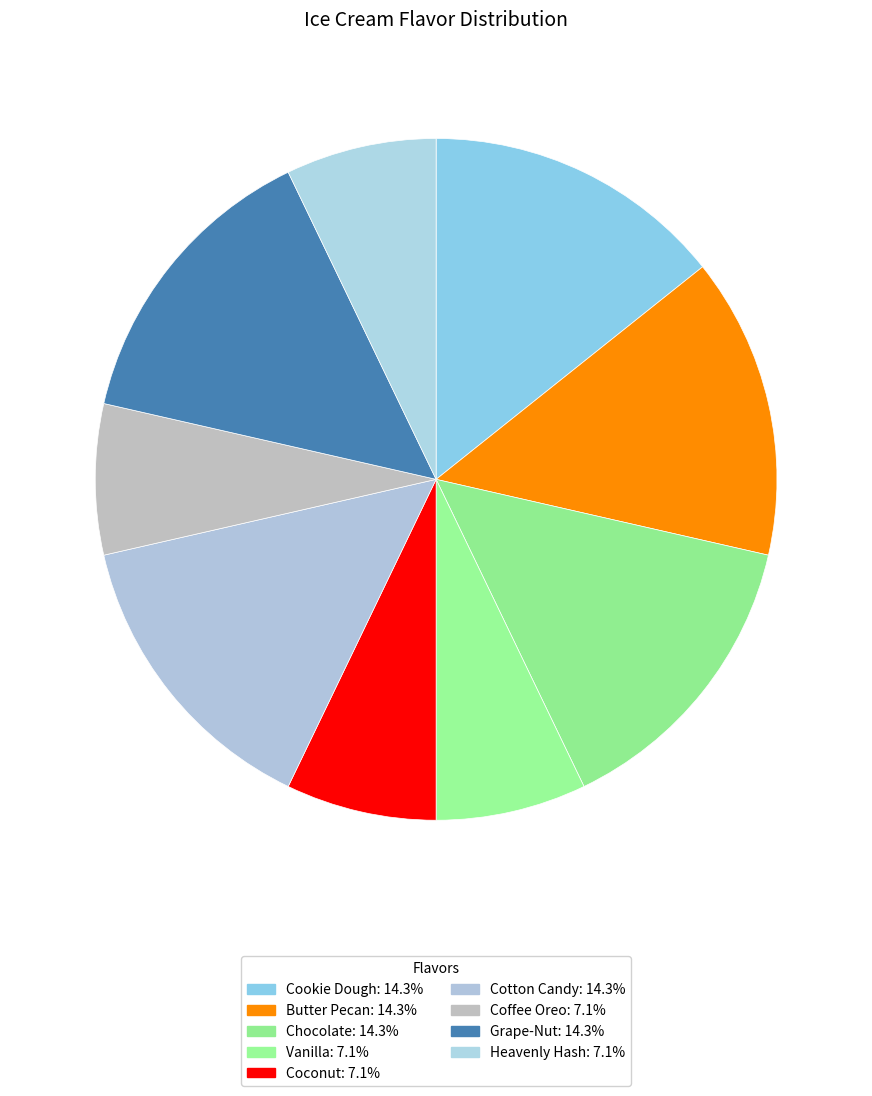

Which slice is the smallest?

Vanilla